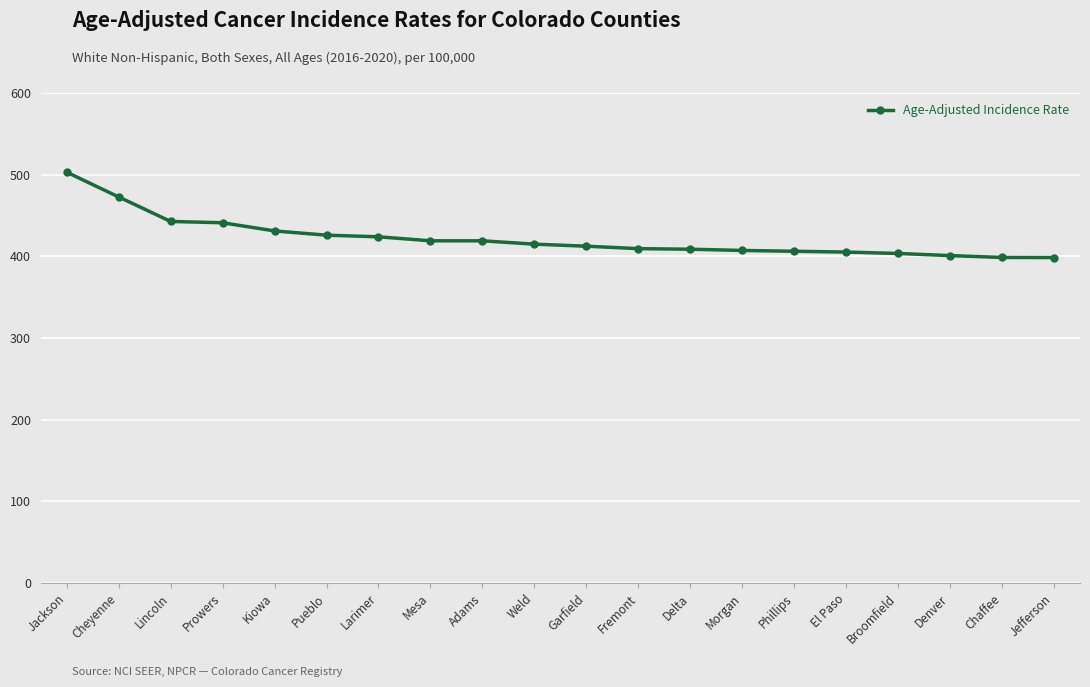

What is the label of the 19th point from the left?

Chaffee